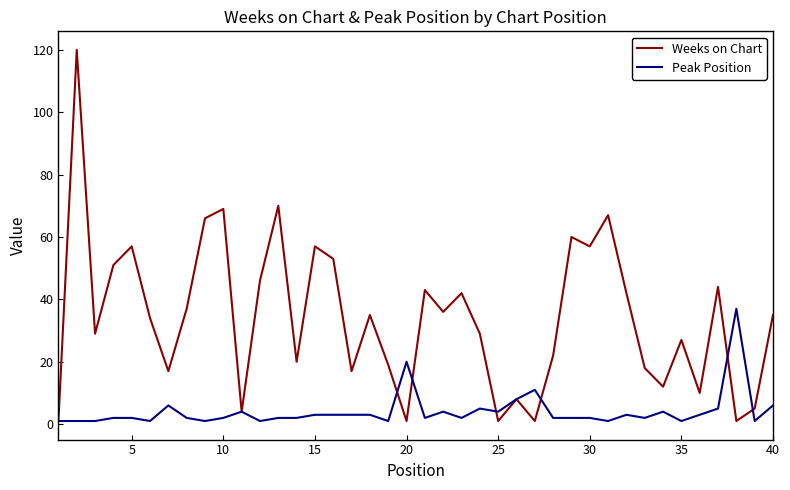

List the series in order of their overall mean, lowest first.

Peak Position, Weeks on Chart